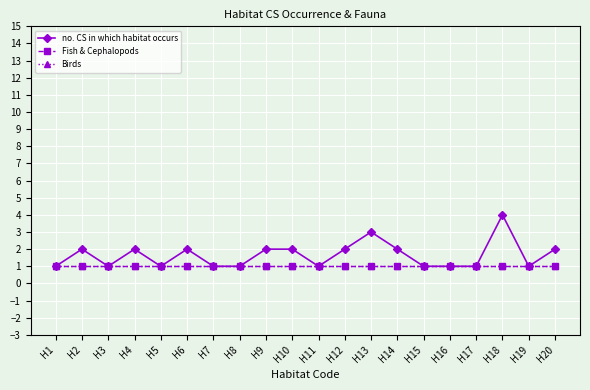

Reading left to right, what are all the values shown in this chart?

no. CS in which habitat occurs: 1	2	1	2	1	2	1	1	2	2	1	2	3	2	1	1	1	4	1	2
Fish & Cephalopods: 1	1	1	1	1	1	1	1	1	1	1	1	1	1	1	1	1	1	1	1
Birds: 1	1	1	1	1	1	1	1	1	1	1	1	1	1	1	1	1	1	1	1